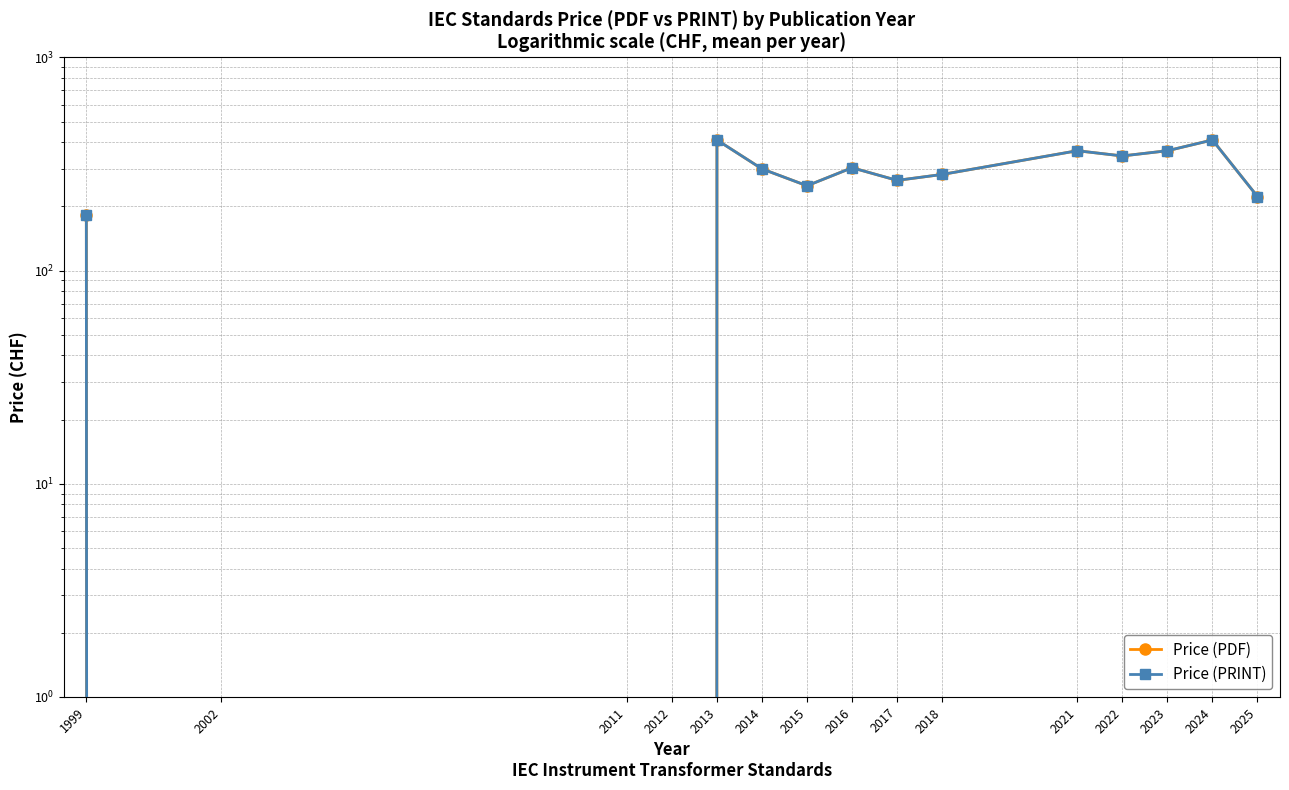

At how many categories does at least one series exceed 325?

5